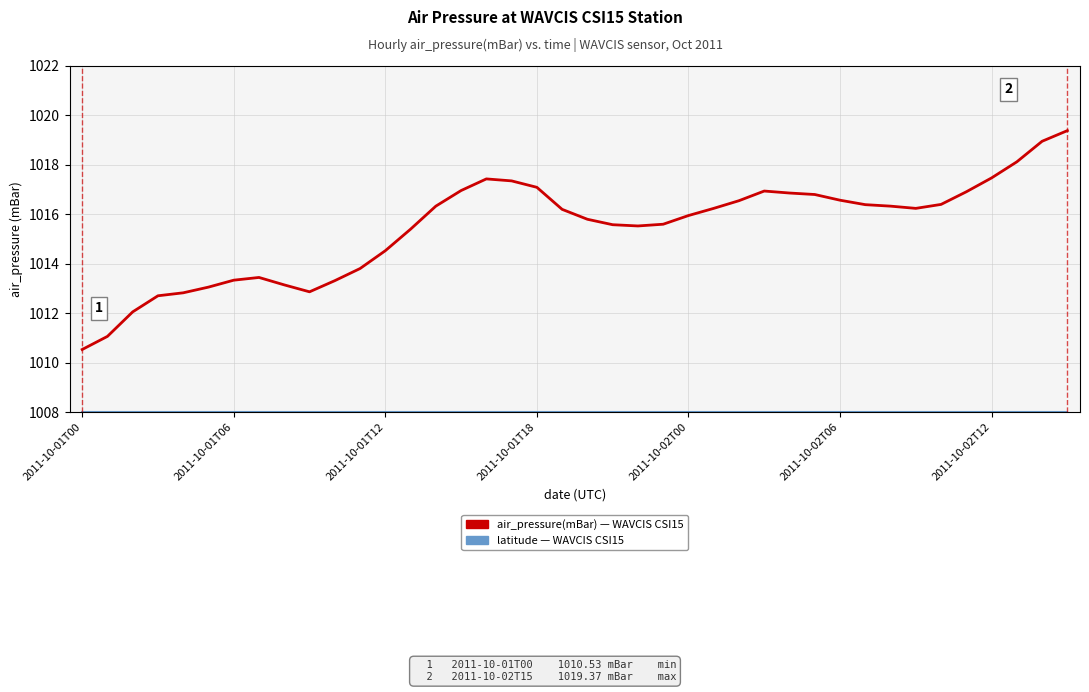

What is the greatest value displayed?

1019.4